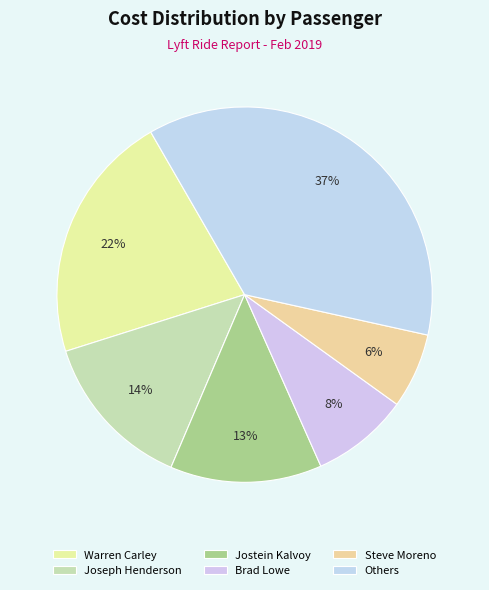

To the nearest percent, what percentage of the pie is Joseph Henderson?

14%